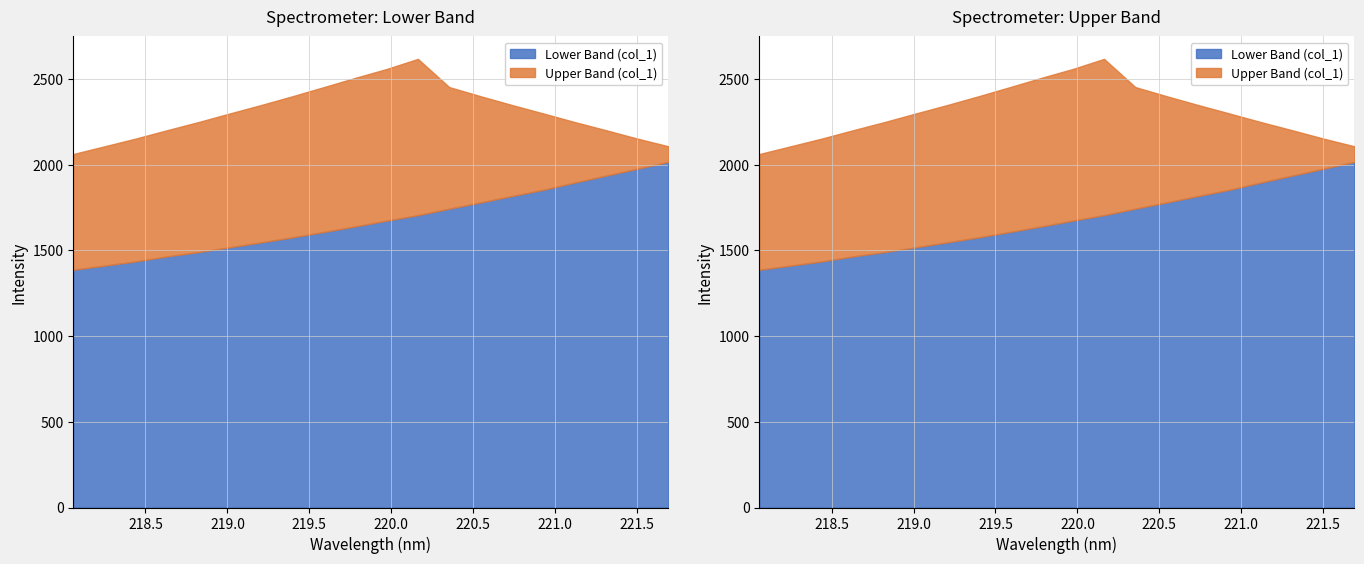

The Upper Band (col_1) series shows 2061.9 at 218.0596. True or false?

True